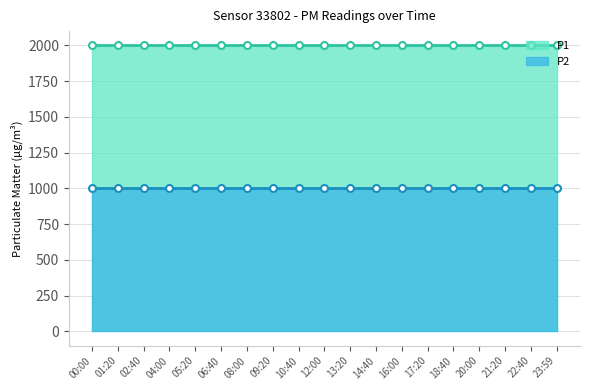

Which label corresponds to the smallest value in the chart?

00:00